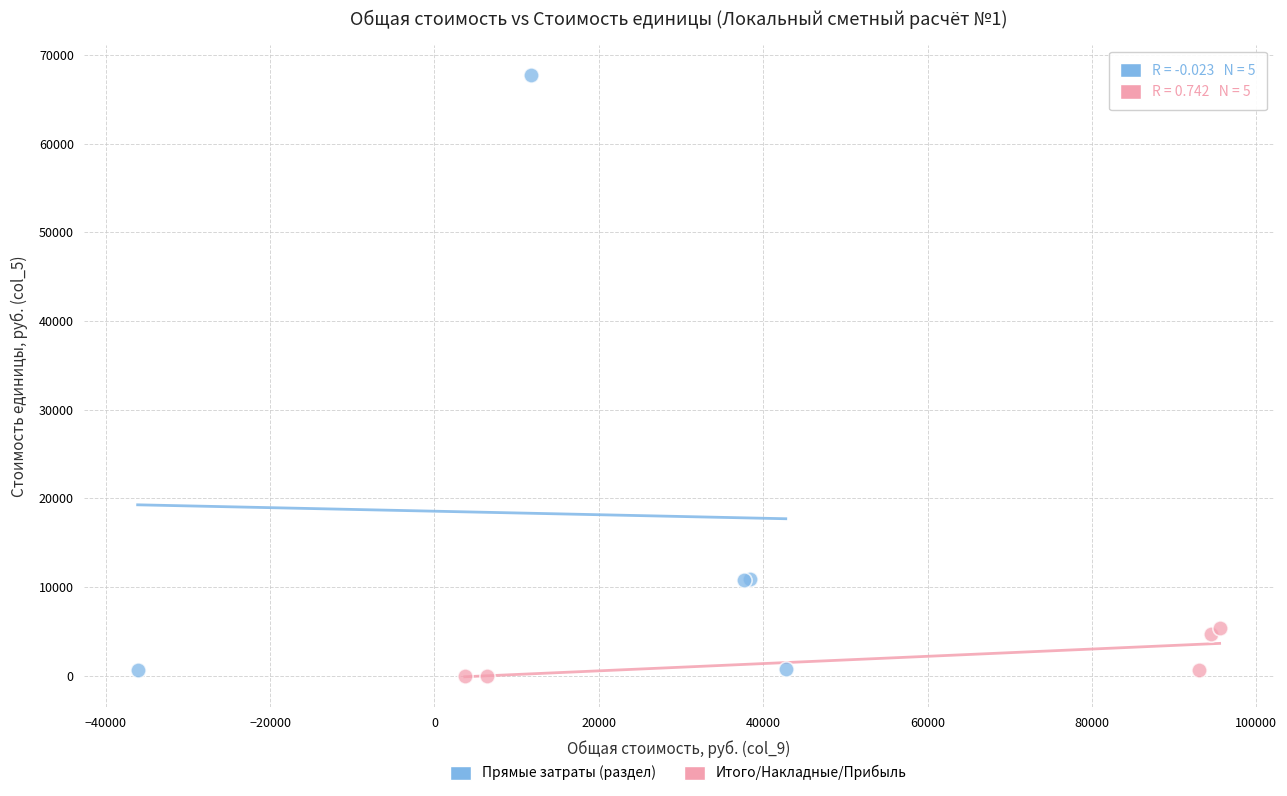

What are all the series names shown in the legend?

Прямые затраты (раздел), Итого/Накладные/Прибыль